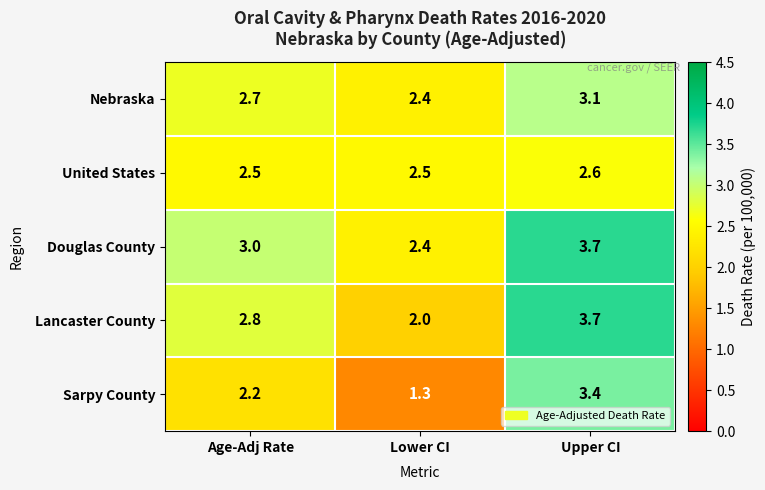

What is the total value across all series at Upper CI?

16.5